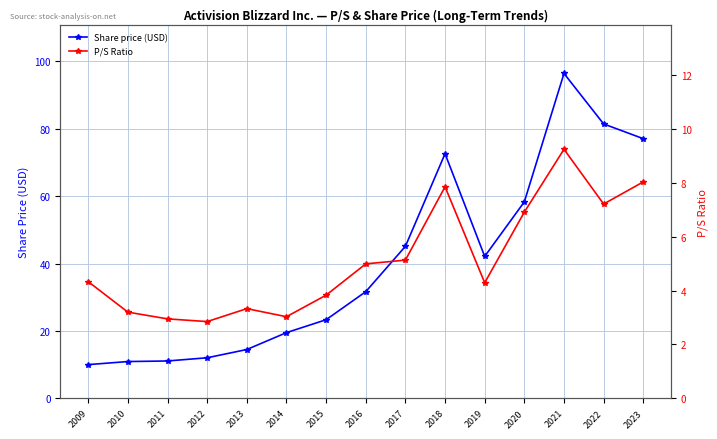

Which category has the lowest value in the P/S Ratio series?

2012